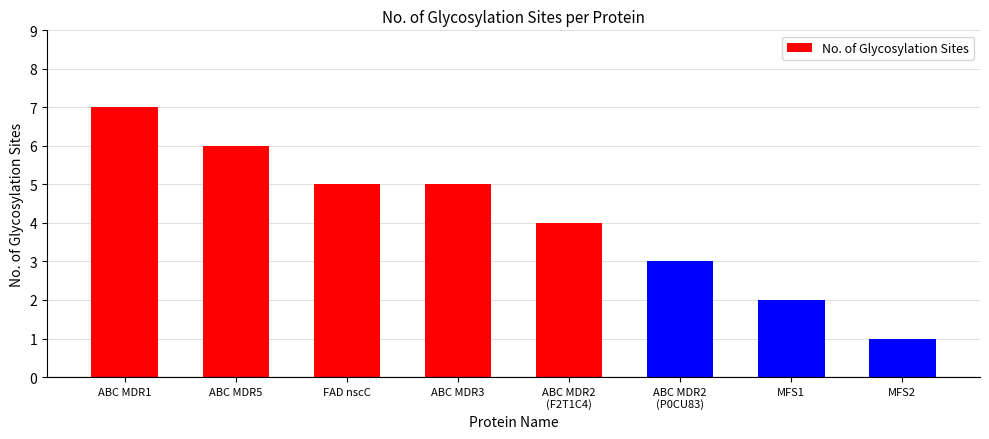

Between ABC MDR2
(P0CU83) and ABC MDR5, which is larger?

ABC MDR5